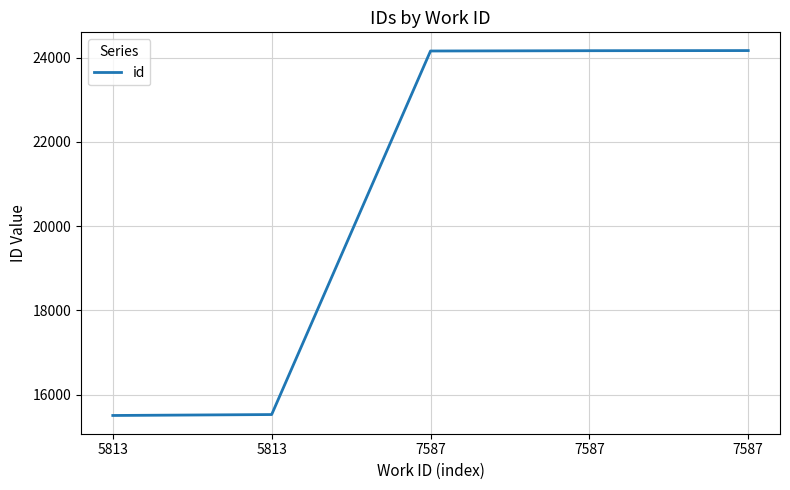

How many categories are shown in the chart?

5